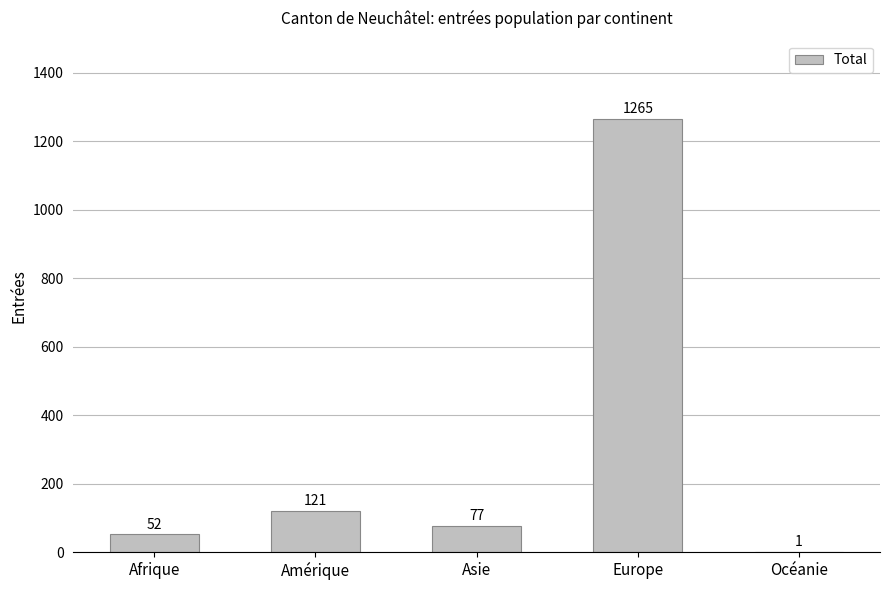

Where is the data nearest to the value 633?

Amérique